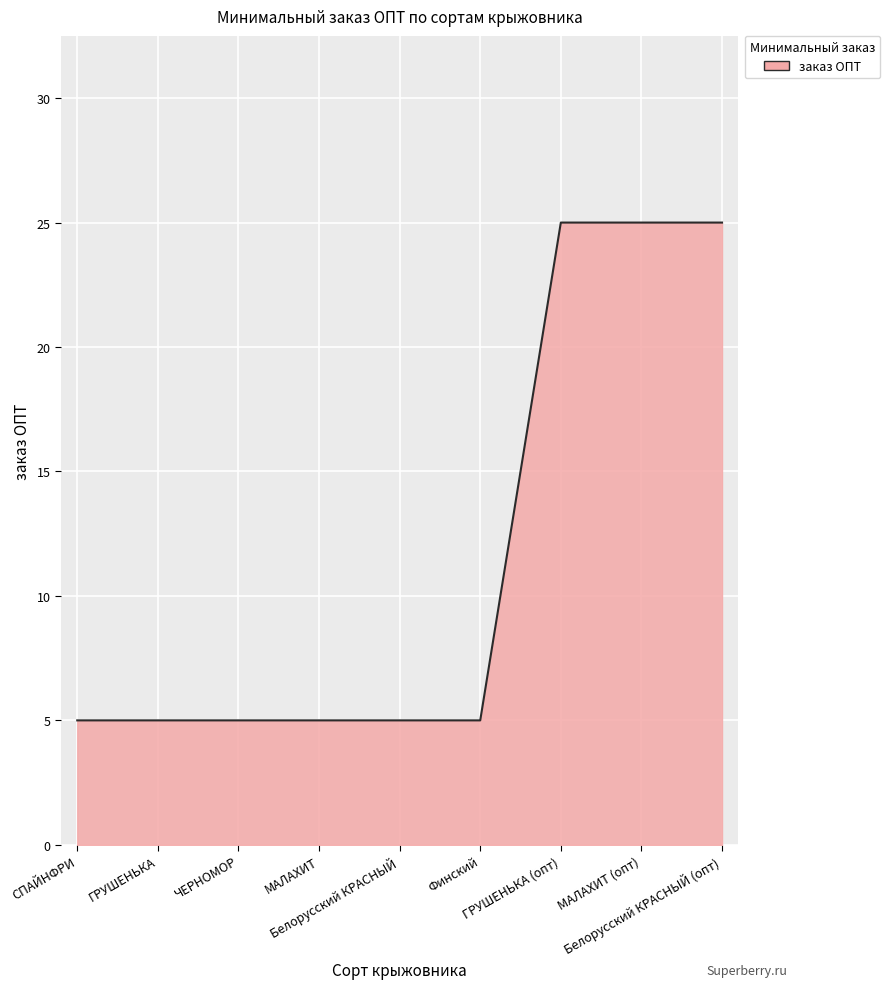

What is the maximum value shown in the chart?

25